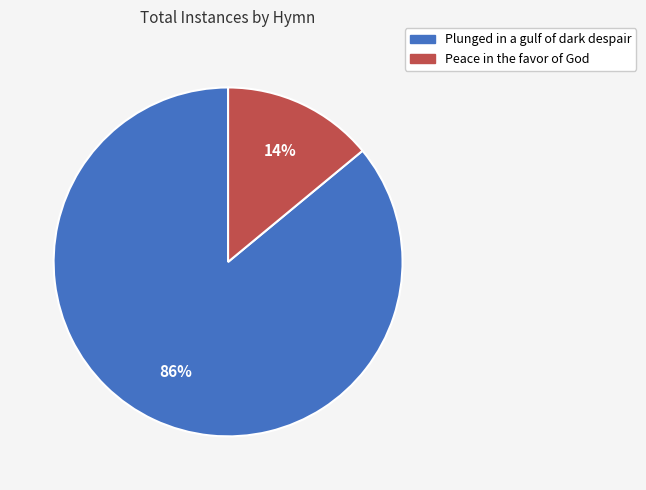

To the nearest percent, what percentage of the pie is Plunged in a gulf of dark despair?

86%